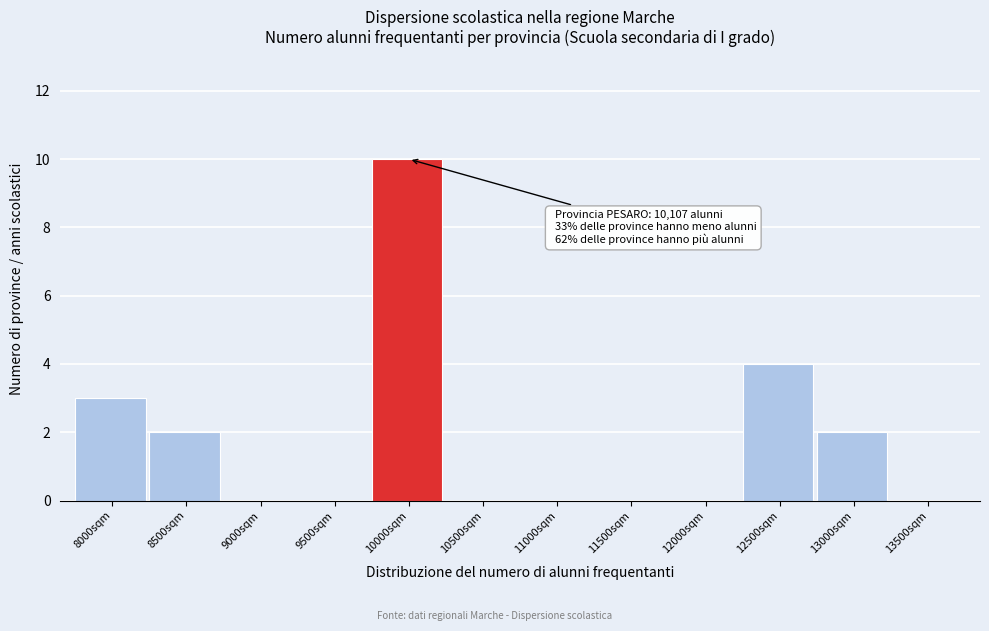

Reading left to right, list all the values displayed in this chart.

8000sqm=3	8500sqm=2	9000sqm=0	9500sqm=0	10000sqm=10	10500sqm=0	11000sqm=0	11500sqm=0	12000sqm=0	12500sqm=4	13000sqm=2	13500sqm=0